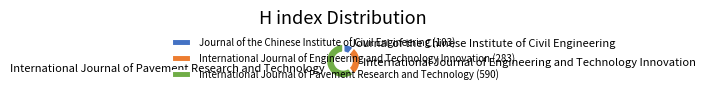

Between International Journal of Pavement Research and Technology and International Journal of Engineering and Technology Innovation, which is larger?

International Journal of Pavement Research and Technology